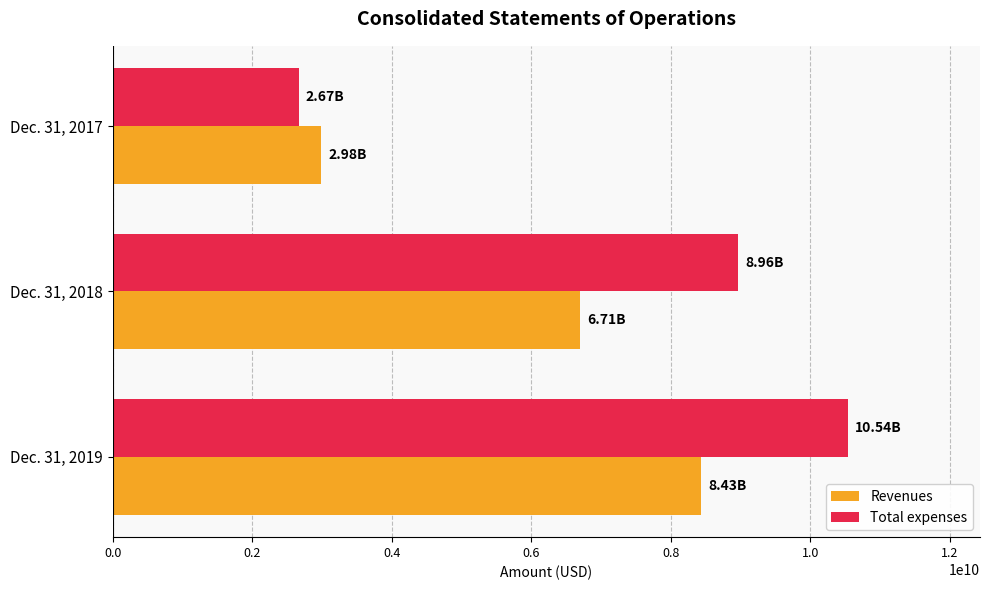

Rank the series by their average value, from highest to lowest.

Total expenses, Revenues